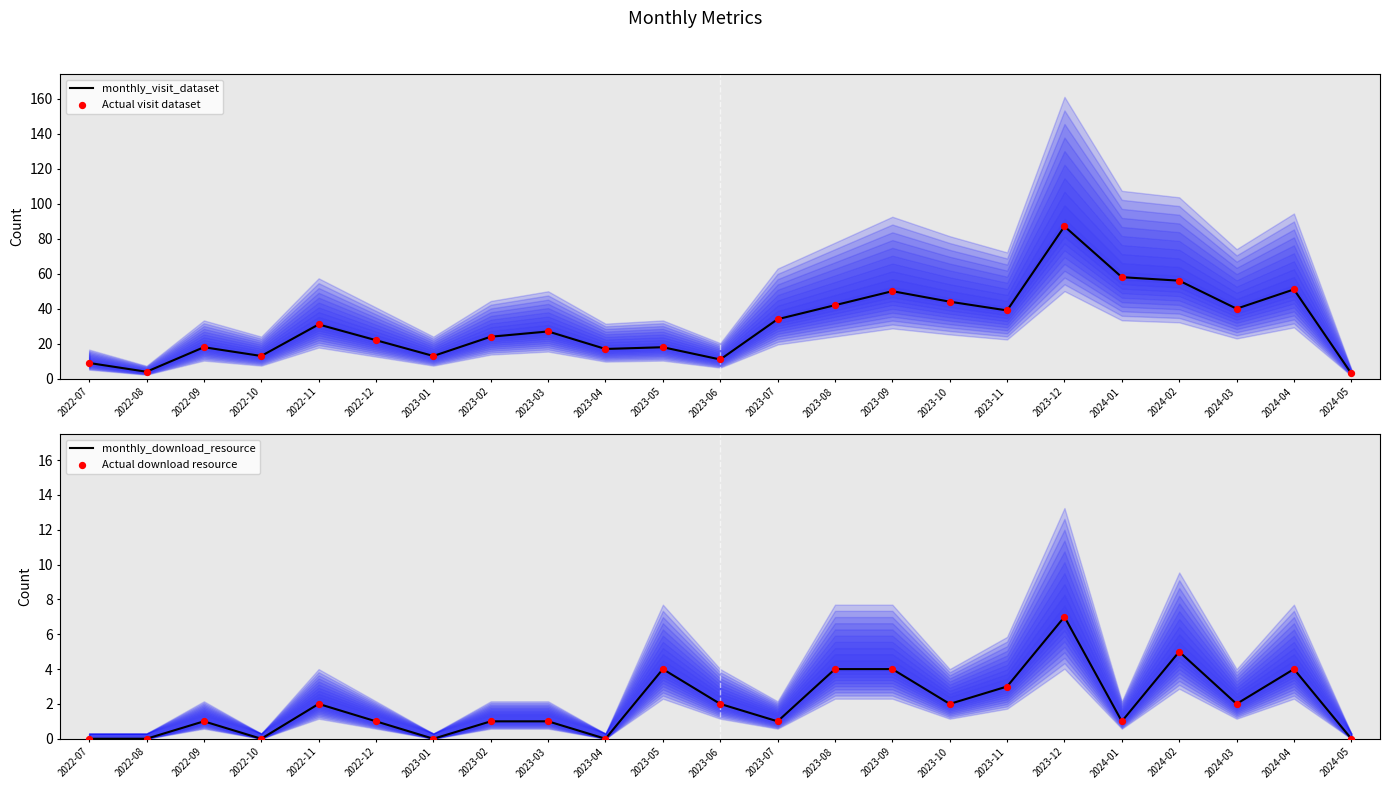

Which series has the largest Y range (max minus min)?

monthly_visit_dataset